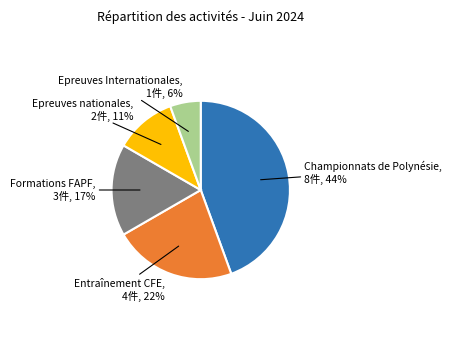

To the nearest percent, what is the average slice percentage?

20%